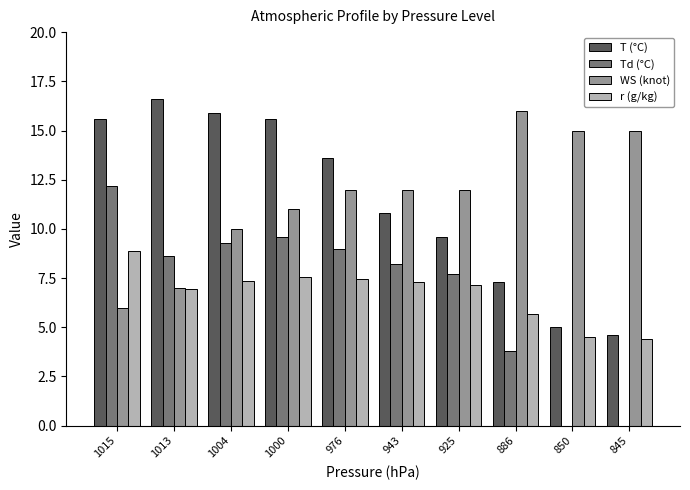

At which category is the sum across all series the highest?

1000